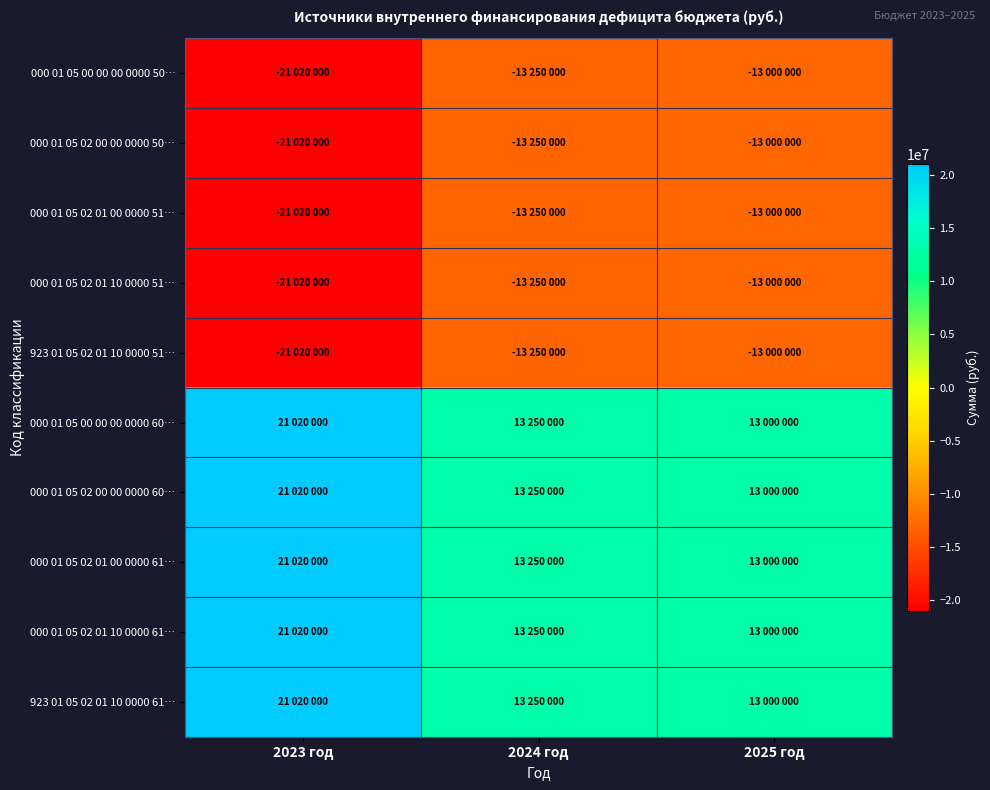

What is the minimum value shown in the chart?

-21020000